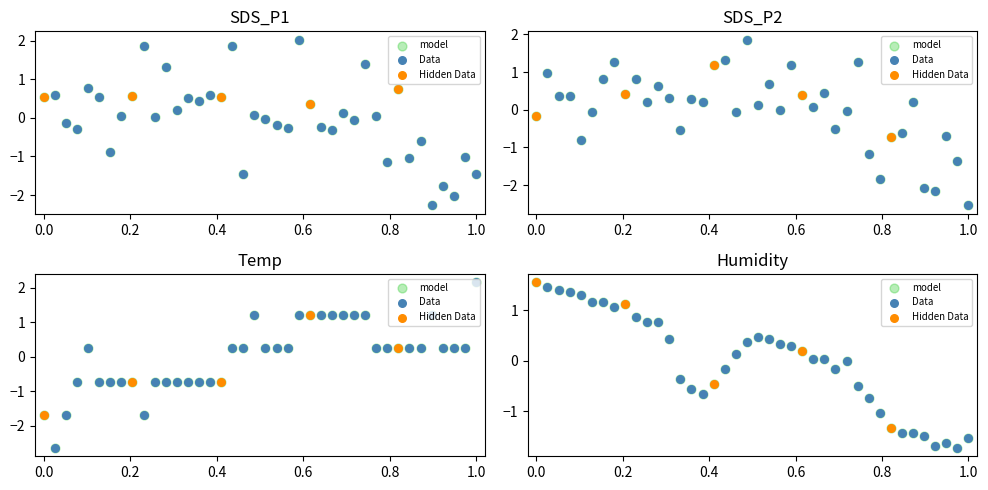

Which series reaches the maximum Y coordinate?

Temp